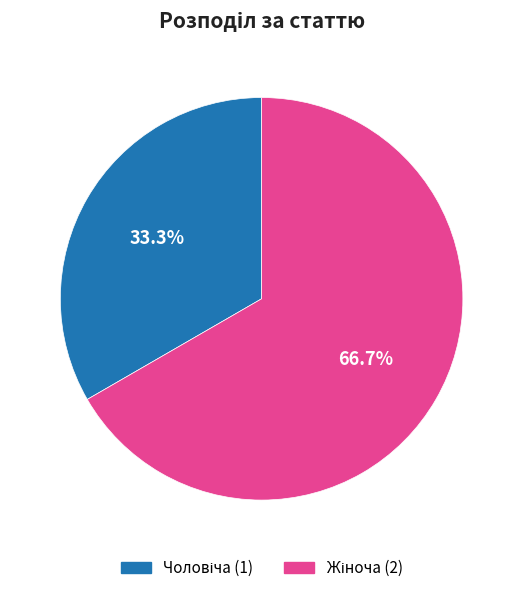

Is there any slice that represents more than half of the pie?

Yes